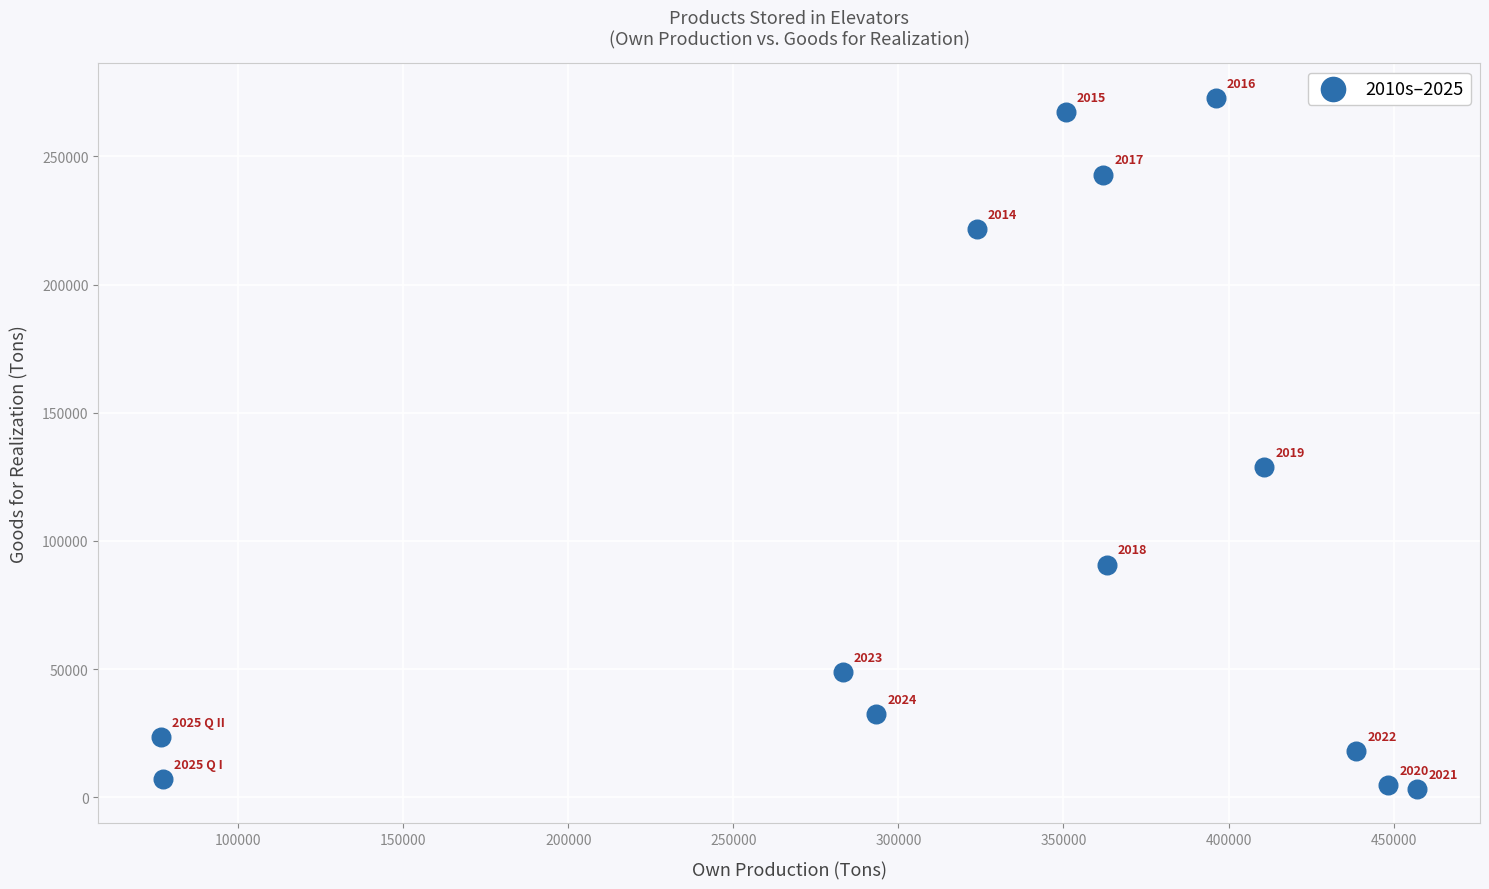

What Y value in the scatter plot is closest to 138064?

128978.8